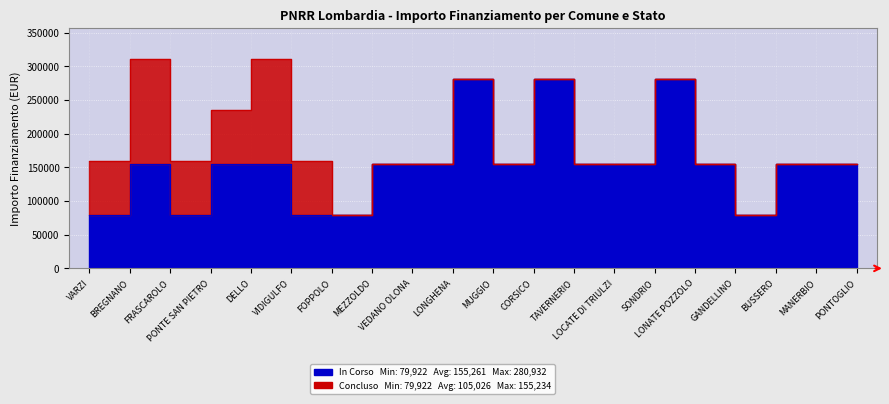

Rank the categories by value from lowest to highest.

VARZI, FRASCAROLO, VIDIGULFO, FOPPOLO, GANDELLINO, BREGNANO, PONTE SAN PIETRO, DELLO, MEZZOLDO, VEDANO OLONA, MUGGIO, TAVERNERIO, LOCATE DI TRIULZI, LONATE POZZOLO, BUSSERO, MANERBIO, PONTOGLIO, LONGHENA, CORSICO, SONDRIO